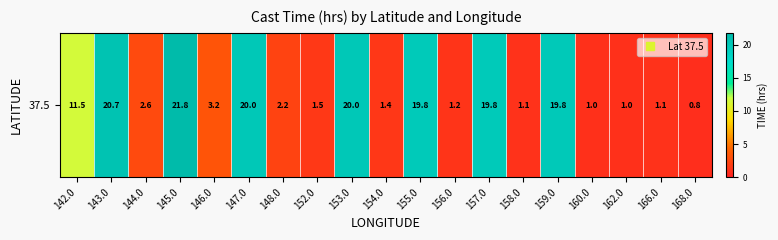

List the labels in order of value, smallest first.

168.0, 162.0, 160.0, 158.0, 166.0, 156.0, 154.0, 152.0, 148.0, 144.0, 146.0, 142.0, 157.0, 155.0, 159.0, 147.0, 153.0, 143.0, 145.0